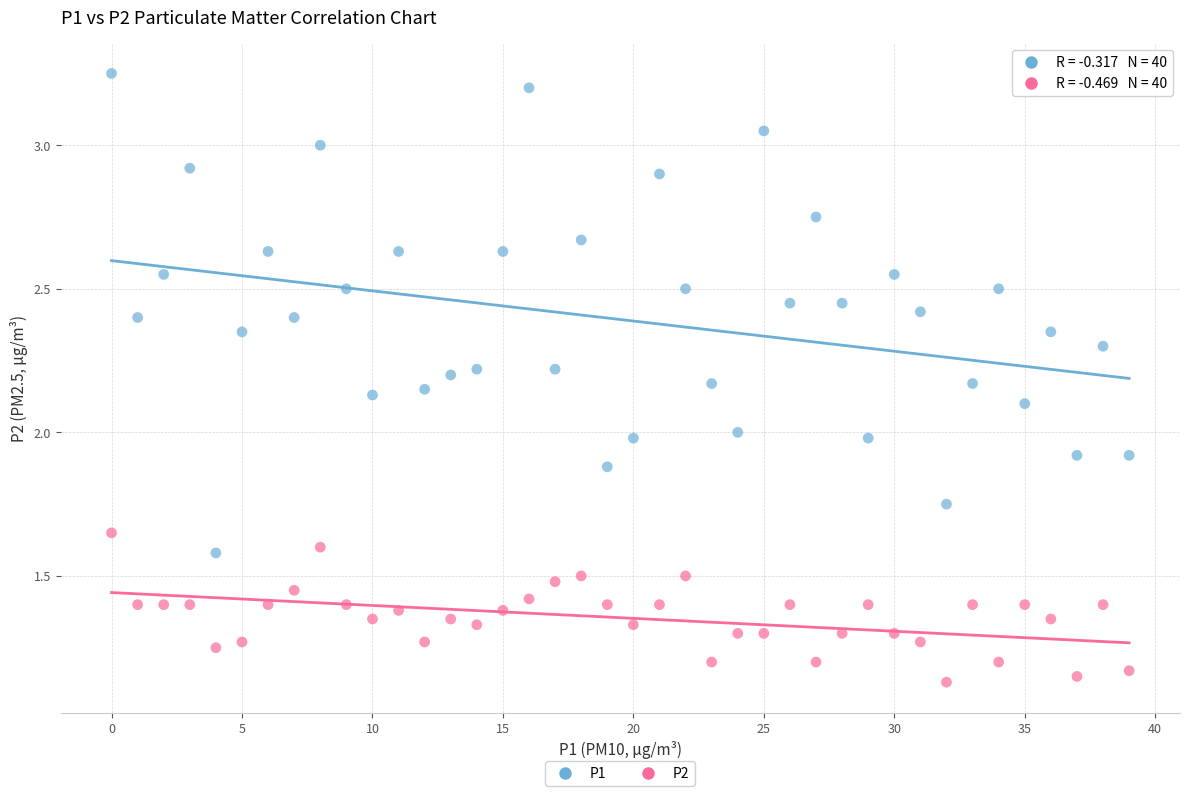

Which series reaches the maximum Y coordinate?

P1